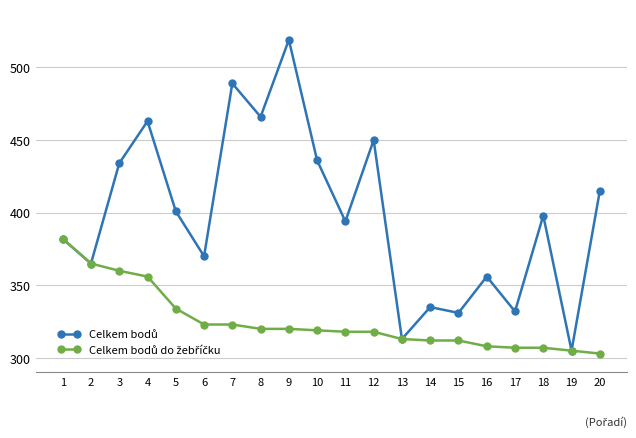

At how many categories does at least one series exceed 426?

7